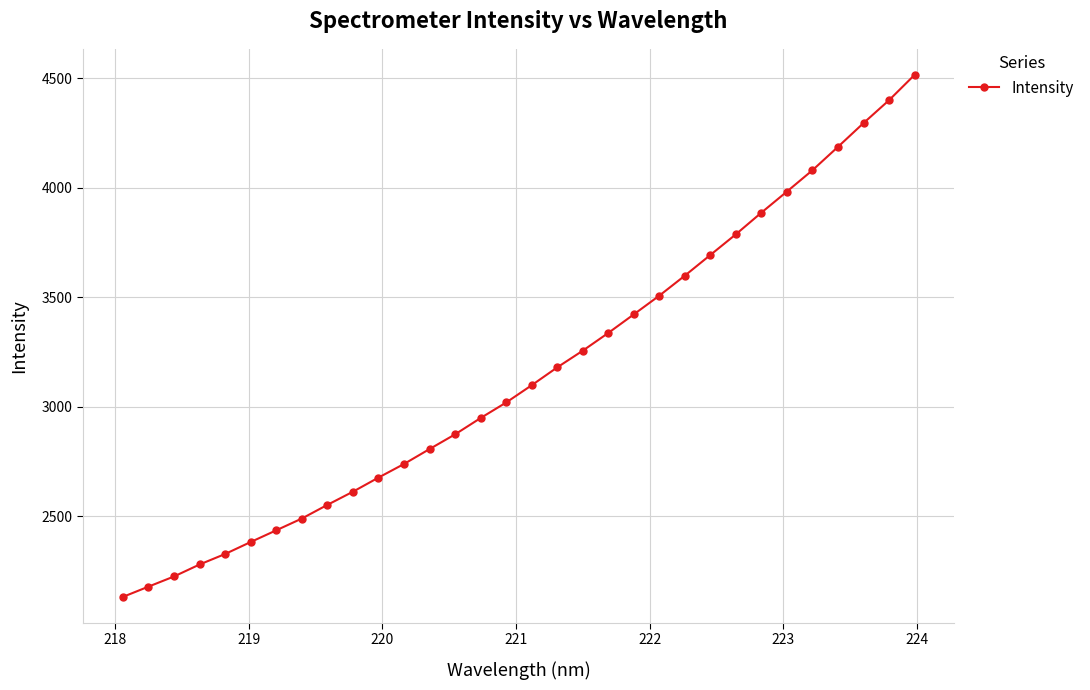

What is the value of the 30th point from the left?

4295.0